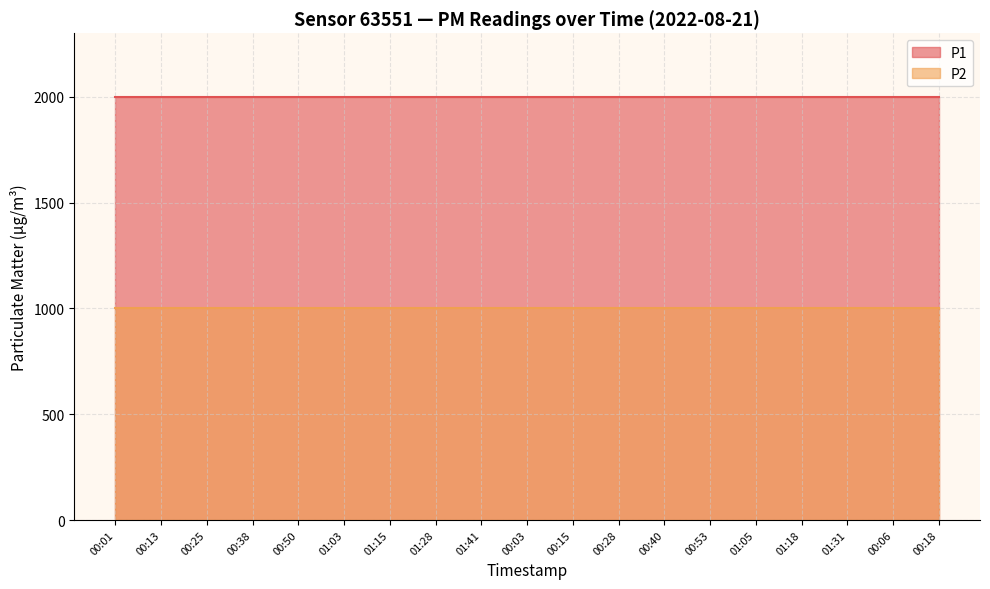

What is the sum of the P1 values at 00:18 and 01:05?

3999.8